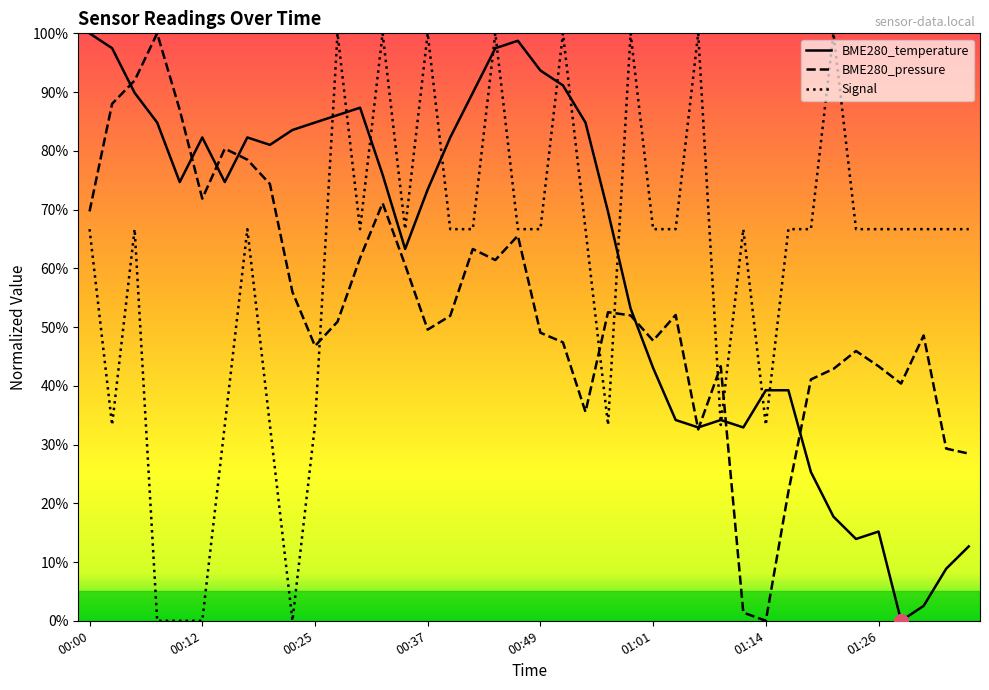

What is the difference between the maximum and second lowest values in the BME280_temperature series?

97.5